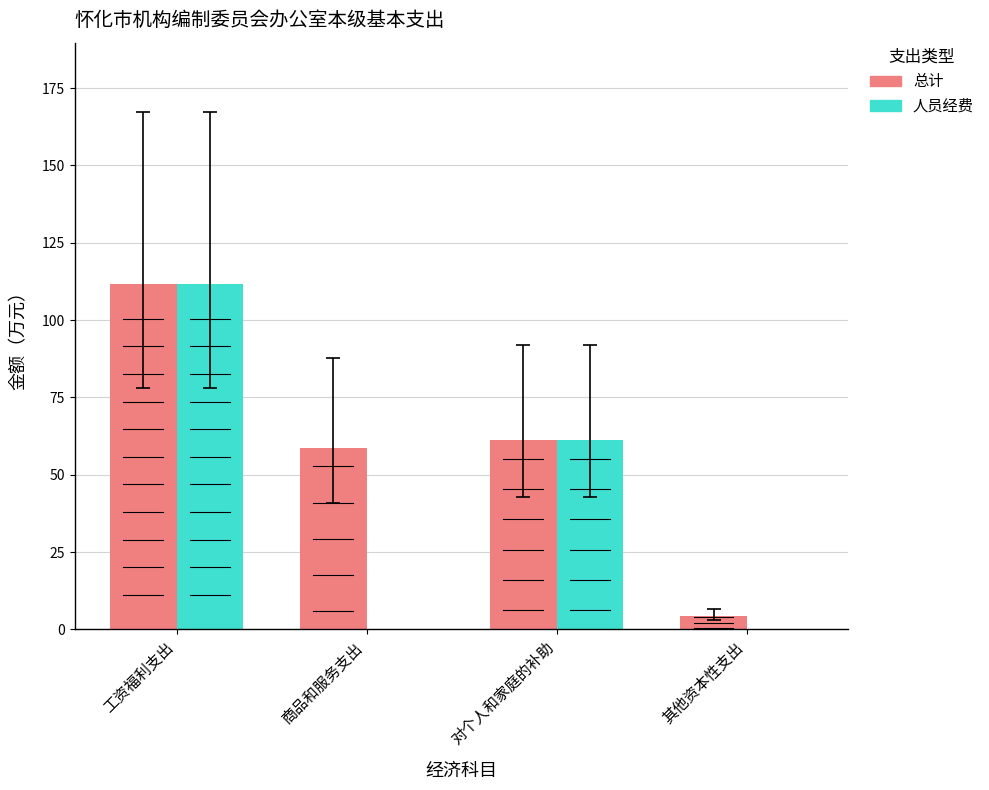

What position from the right is 工资福利支出?

4